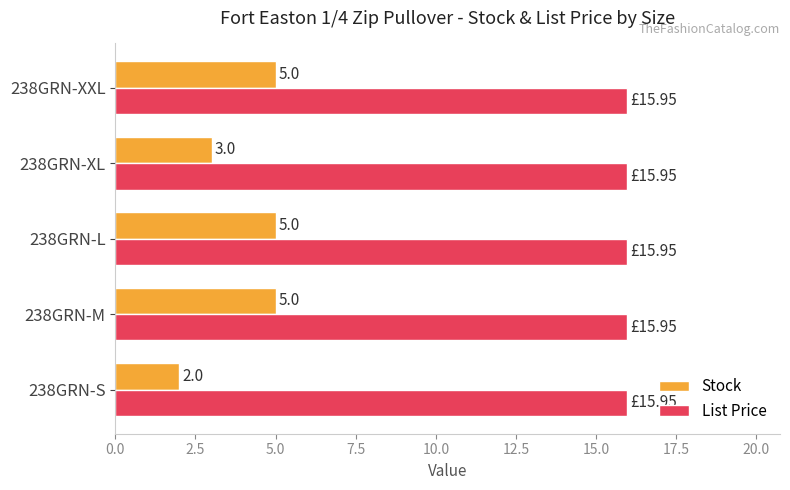

What are all the series names shown in the legend?

Stock, List Price